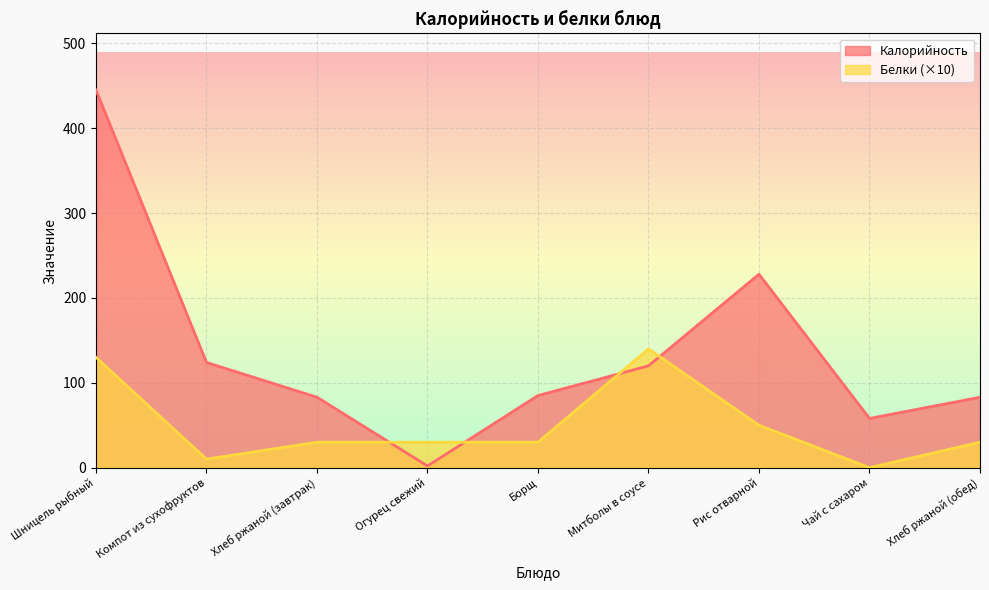

Reading right to left, what are all the values shown in this chart?

Калорийность: Хлеб ржаной (обед)=83	Чай с сахаром=58	Рис отварной=228	Митболы в соусе=120	Борщ=85	Огурец свежий=2	Хлеб ржаной (завтрак)=83	Компот из сухофруктов=124	Шницель рыбный=445
Белки: Хлеб ржаной (обед)=30	Чай с сахаром=0	Рис отварной=50	Митболы в соусе=140	Борщ=30	Огурец свежий=30	Хлеб ржаной (завтрак)=30	Компот из сухофруктов=10	Шницель рыбный=130